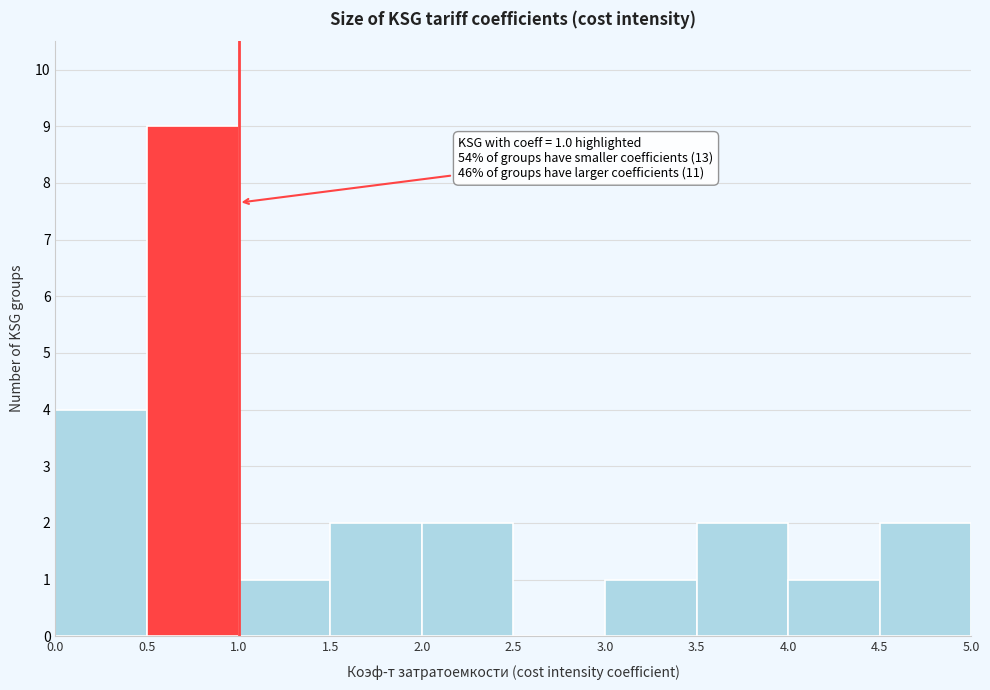

Which range on the x-axis has the tallest bar?

0.5 to 1.0